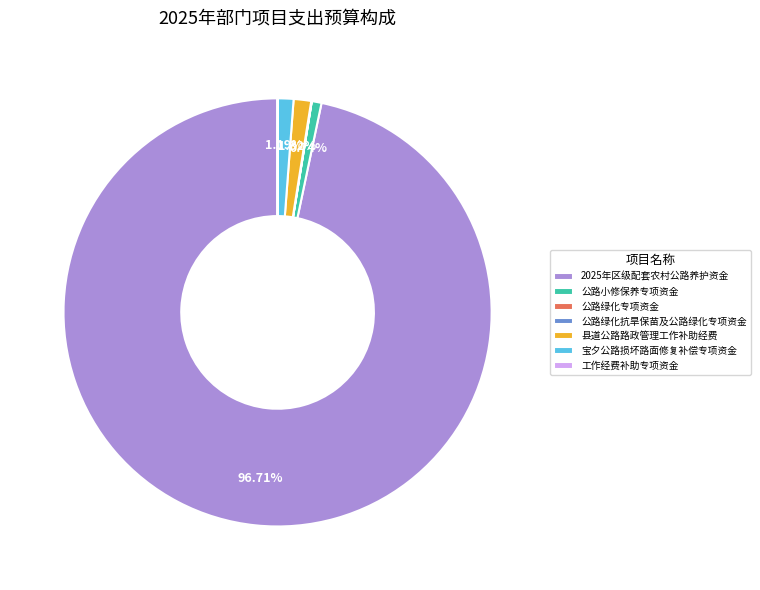

What percentage is the 公路小修保养专项资金 slice, to the nearest percent?

1%